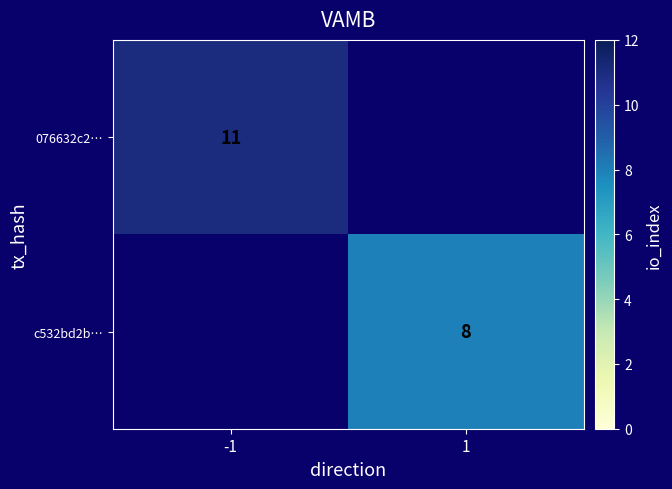

The value of c532bd2b… at 1 is 3. True or false?

False